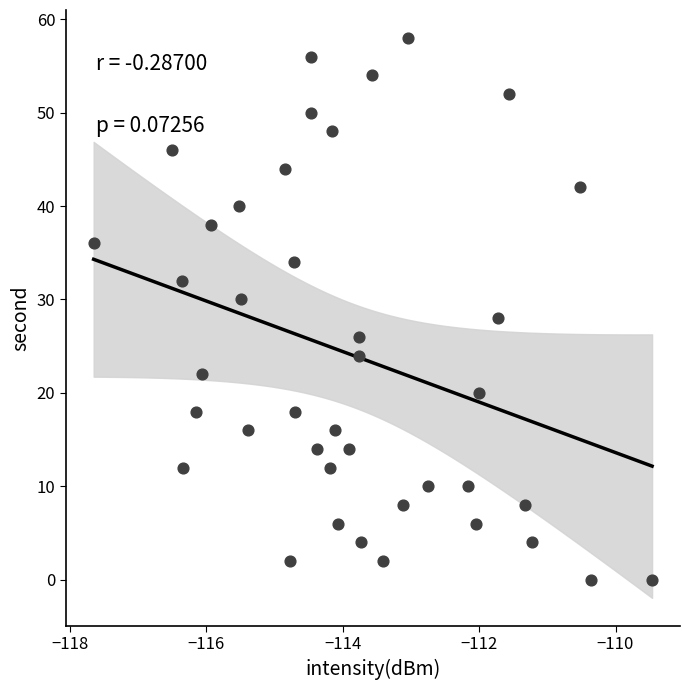

What is the range of Y values (max minus min)?

58